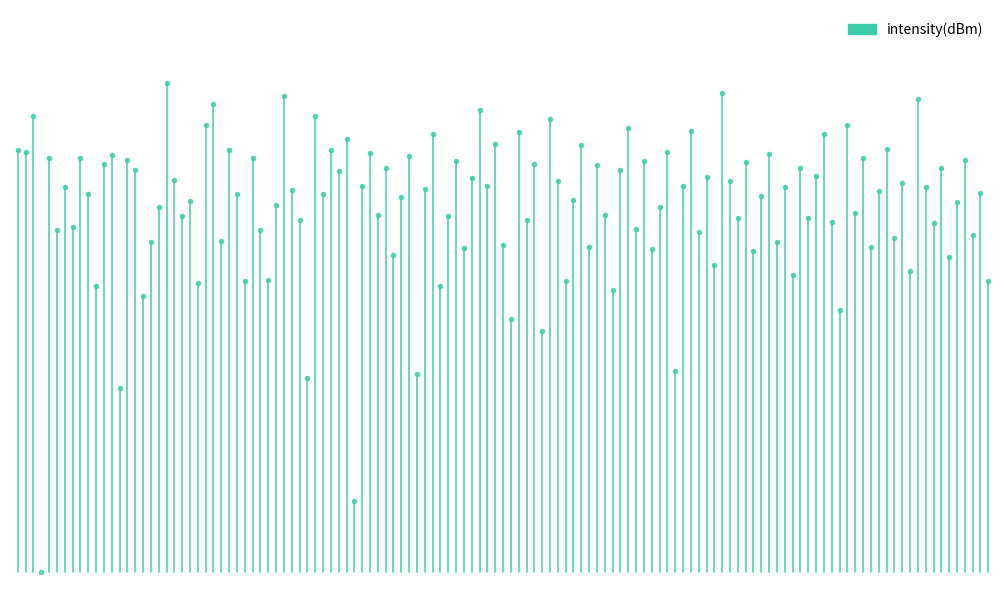

What is the difference between the maximum and minimum values?

0.9